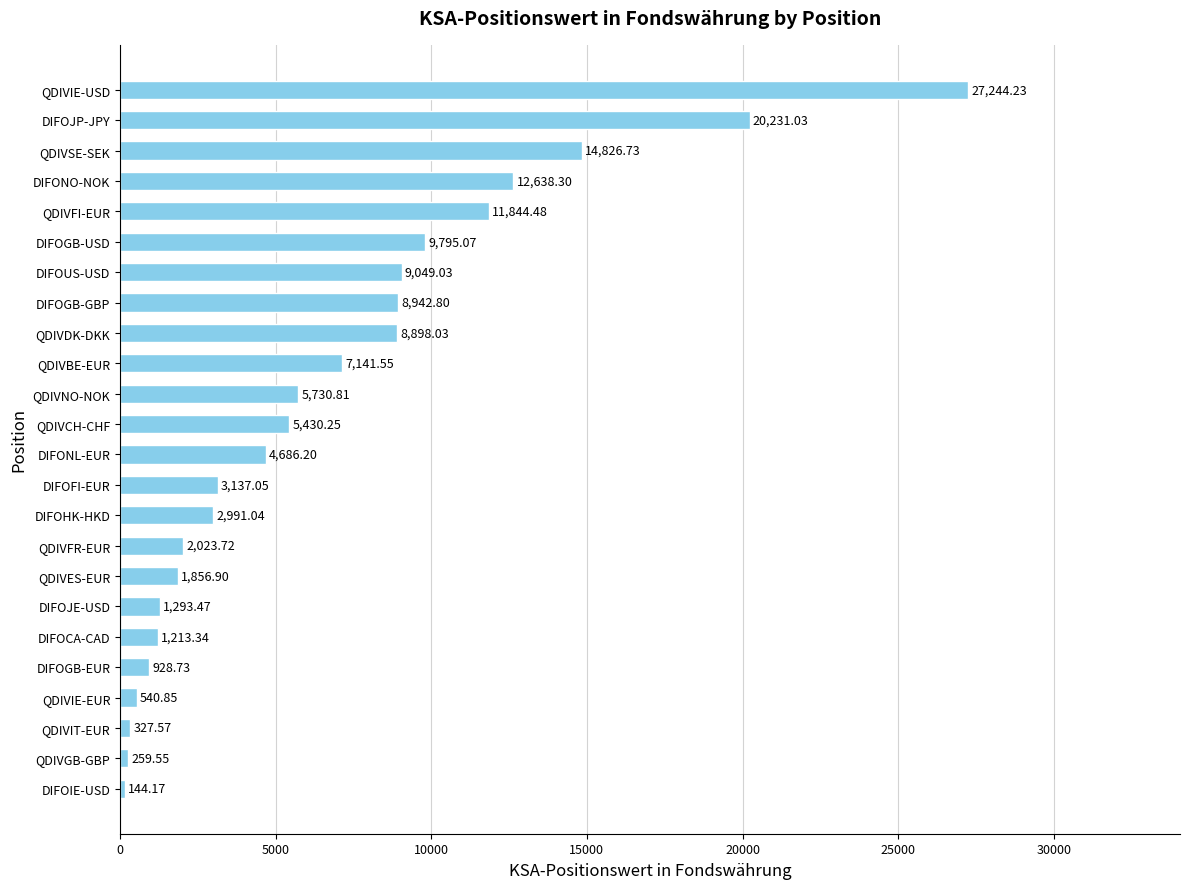

At which category does the chart reach its minimum across all series?

DIFOIE-USD